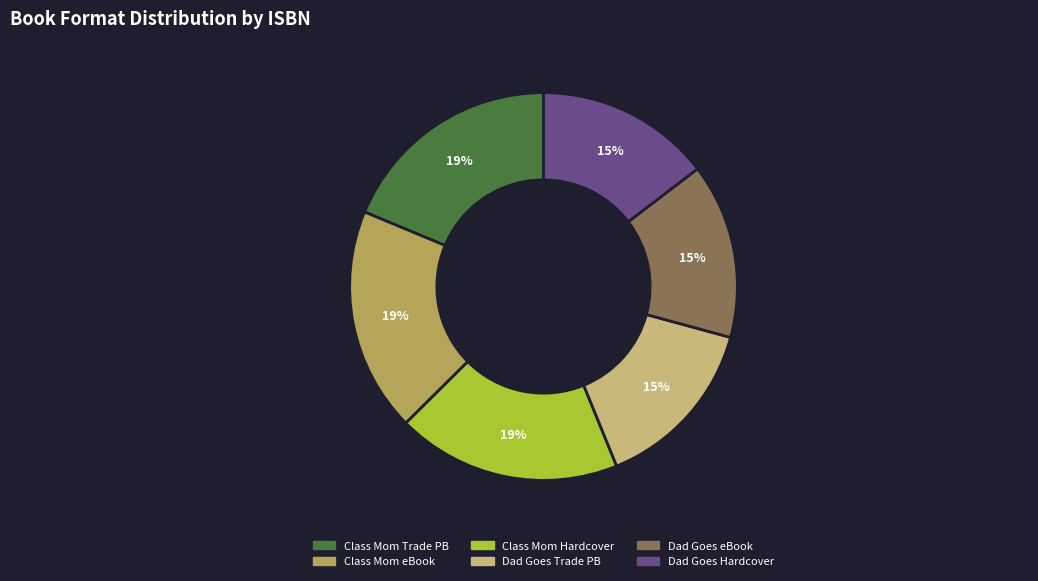

Is there a majority slice in this chart?

No